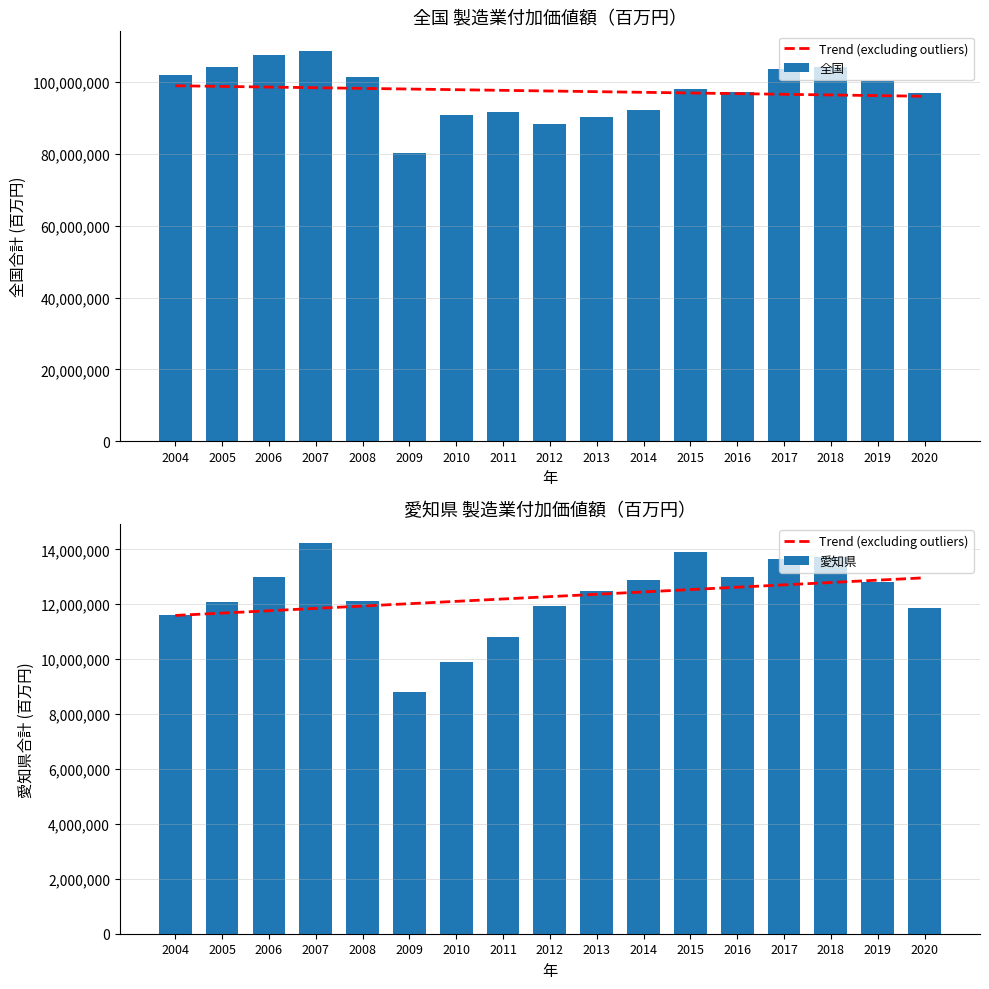

How many groups of bars are there?

17